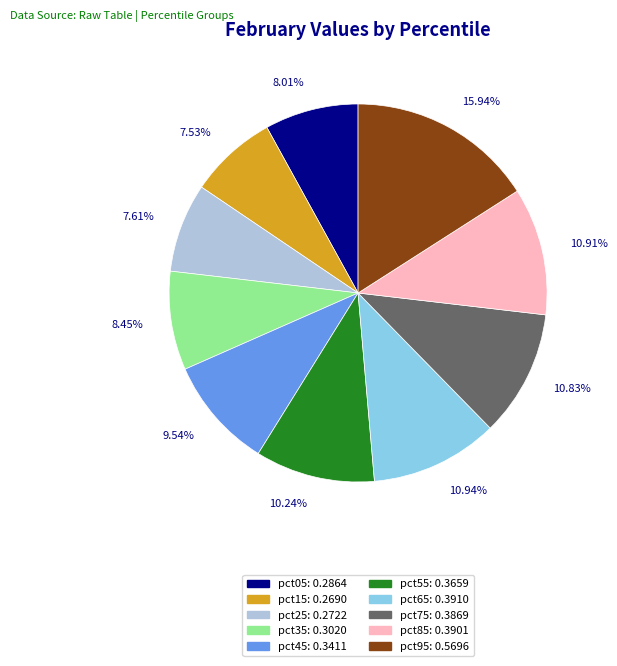

Is there any slice that represents more than half of the pie?

No